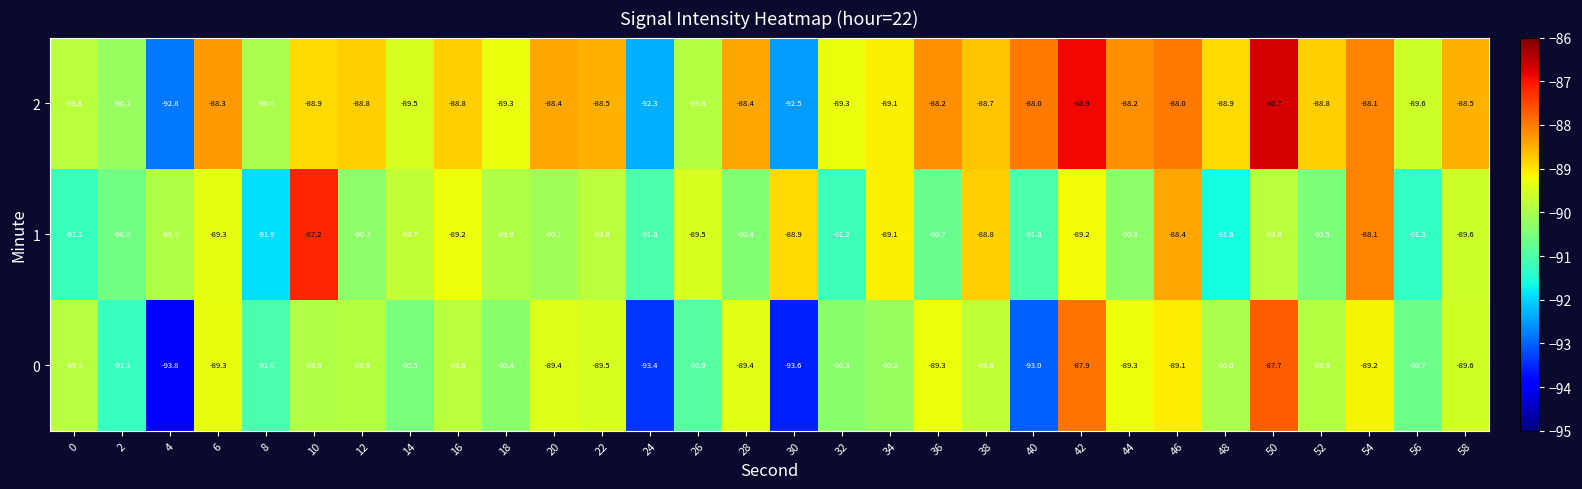

What is the difference between the second highest and second lowest values in the 2 series?

5.6